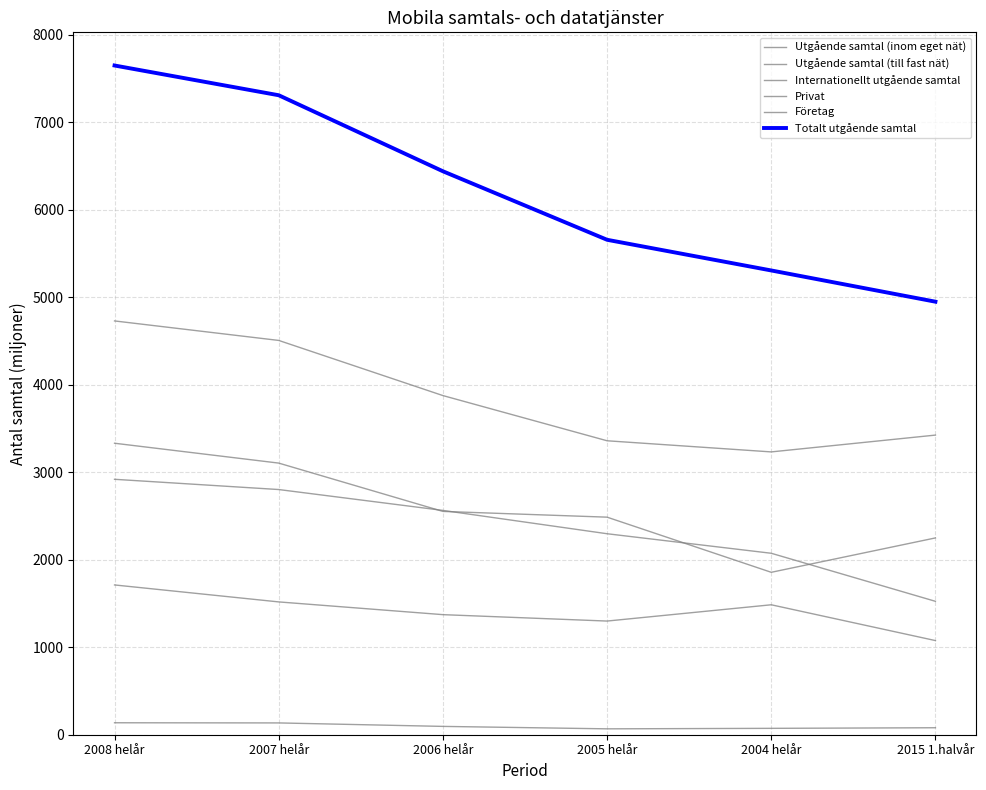

What is the difference between the Totalt utgående samtal values at 2006 helår and 2015 1.halvår?

1491.1